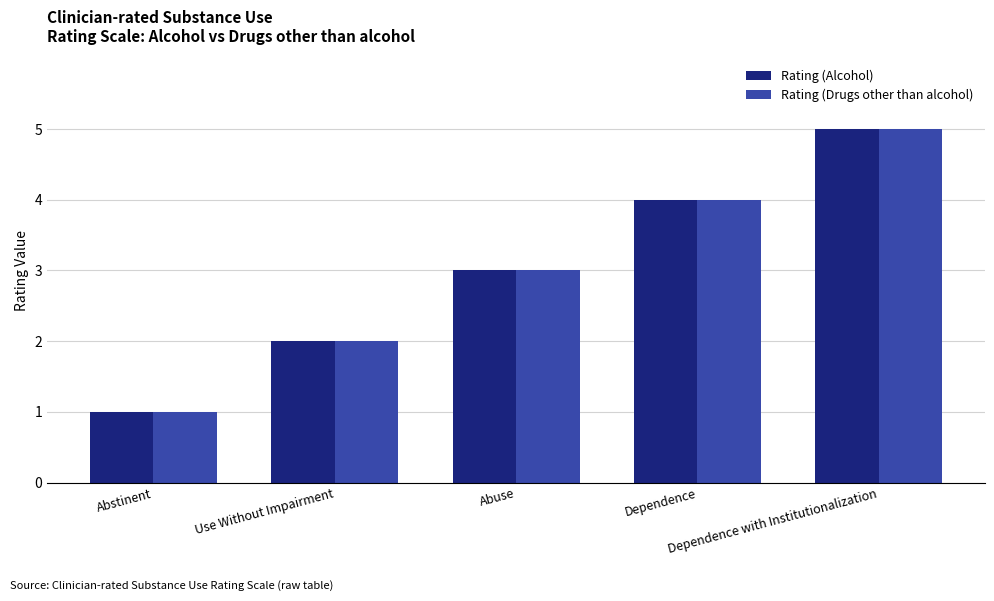

What is the sum of all Rating (Alcohol) values?

15